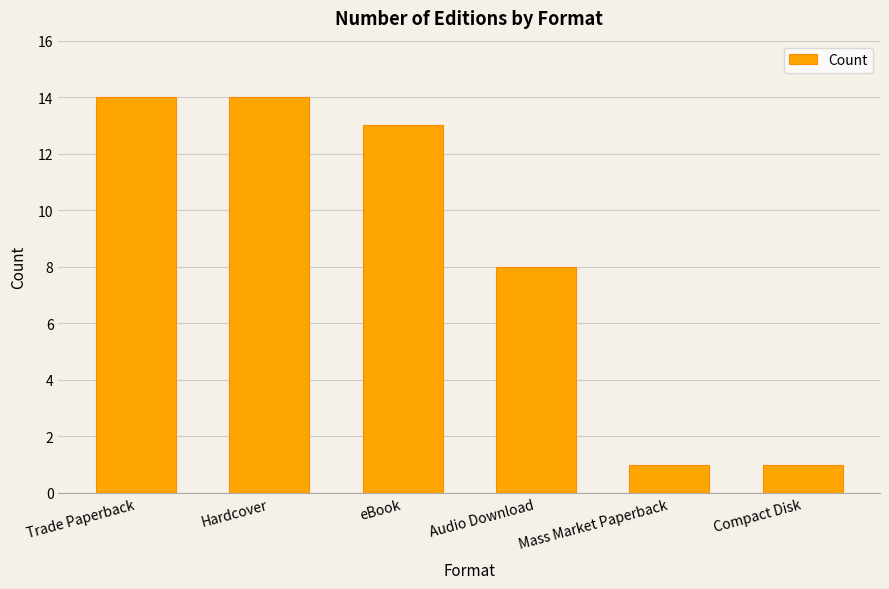

What position from the right is Hardcover?

5